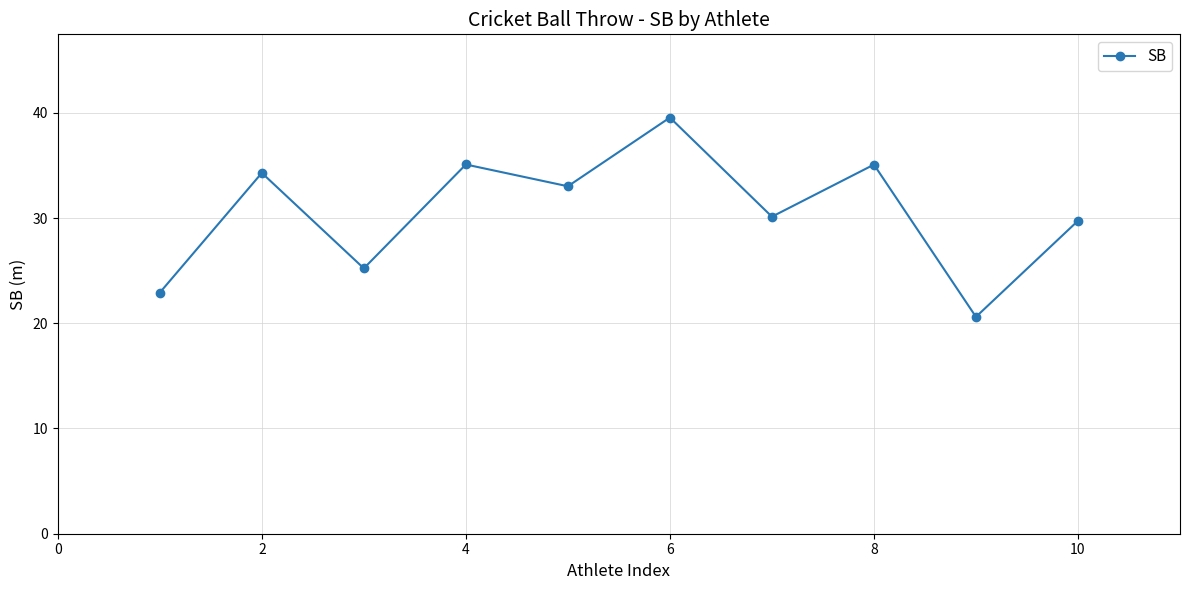

How many interior local peaks (higher than both neighbors) does the data have?

4